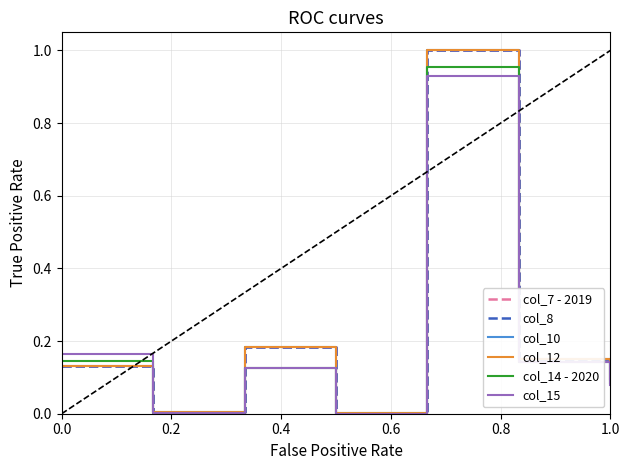

Is this an area chart (filled region under the line)?

No